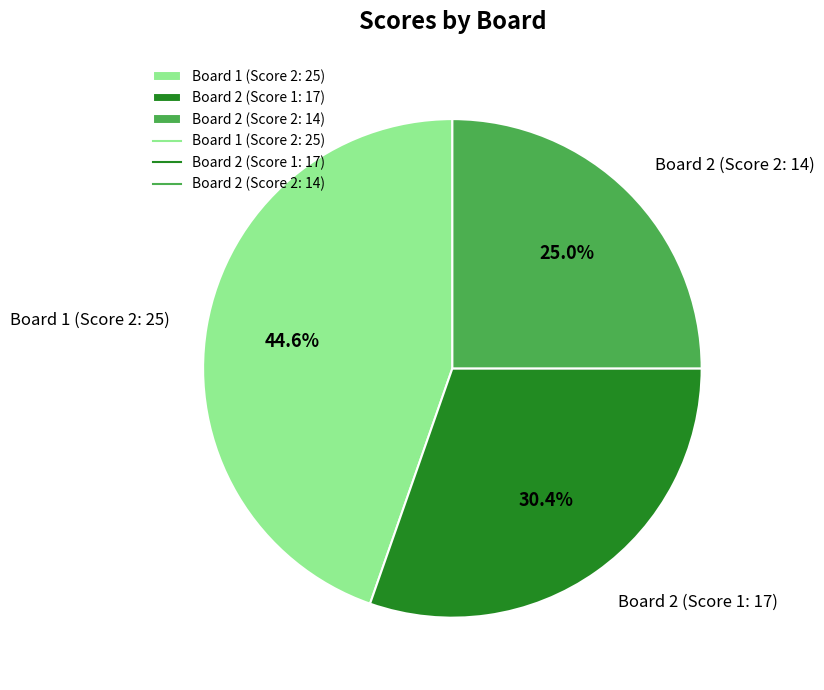

True or false: Board 2 (Score 2: 14) accounts for 25% of the total.

True